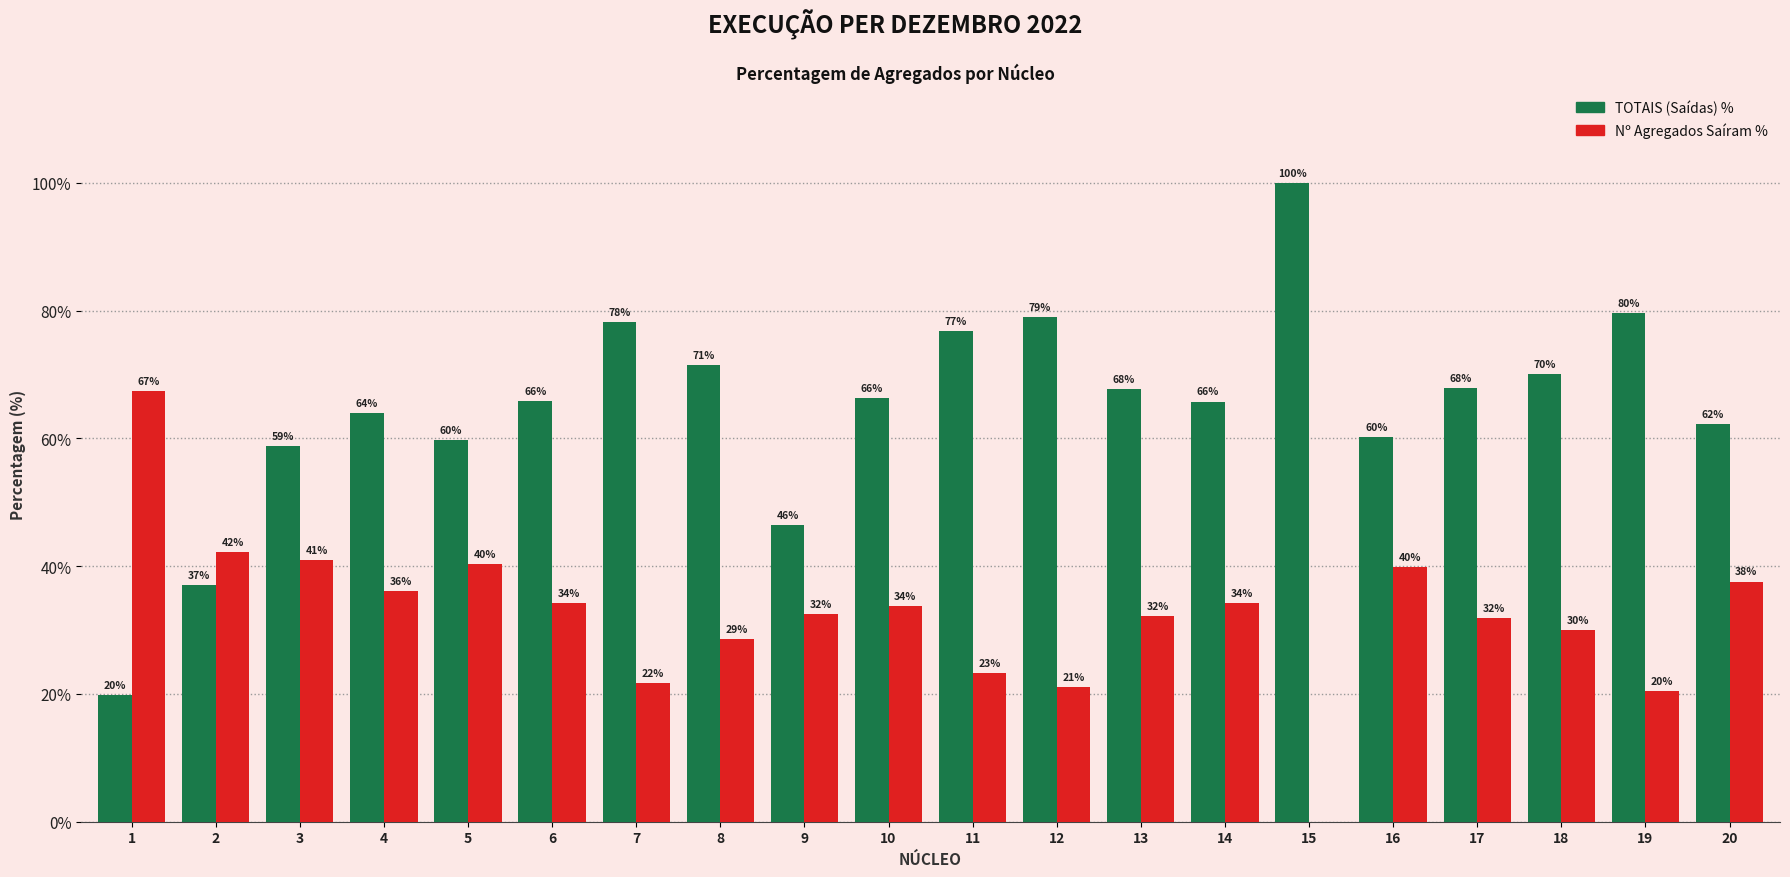

At which label does Nº Agregados Saíram % first exceed 33?

1